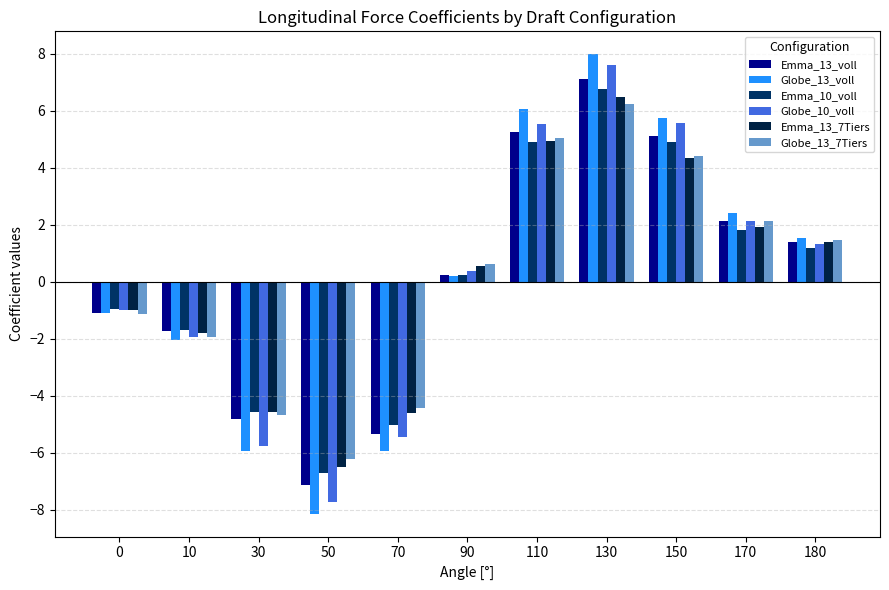

Which series has the largest range (max minus min)?

Globe_13_voll